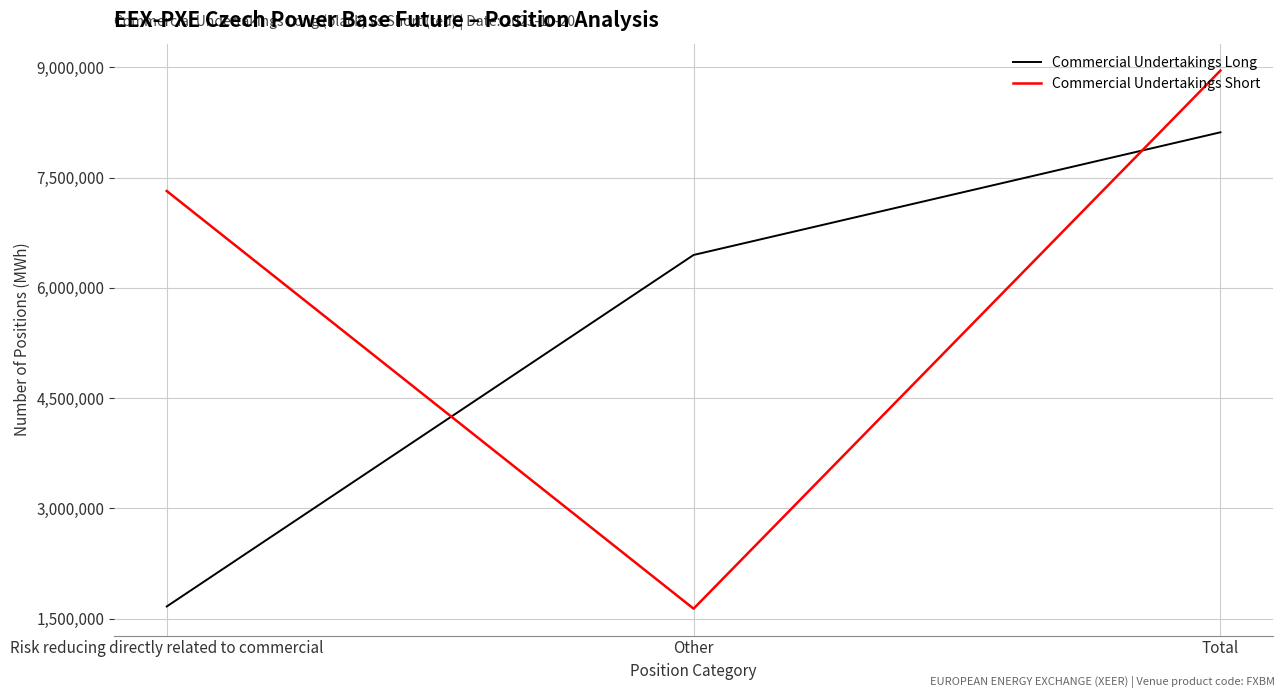

Which series has the largest total across all categories?

Commercial Undertakings Short